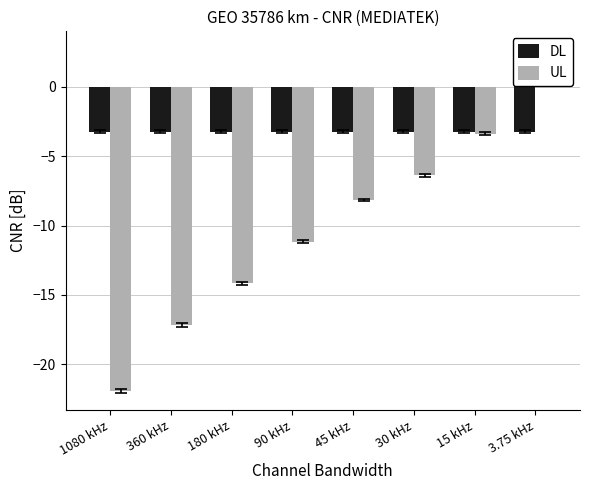

How many bars are there in total?

16